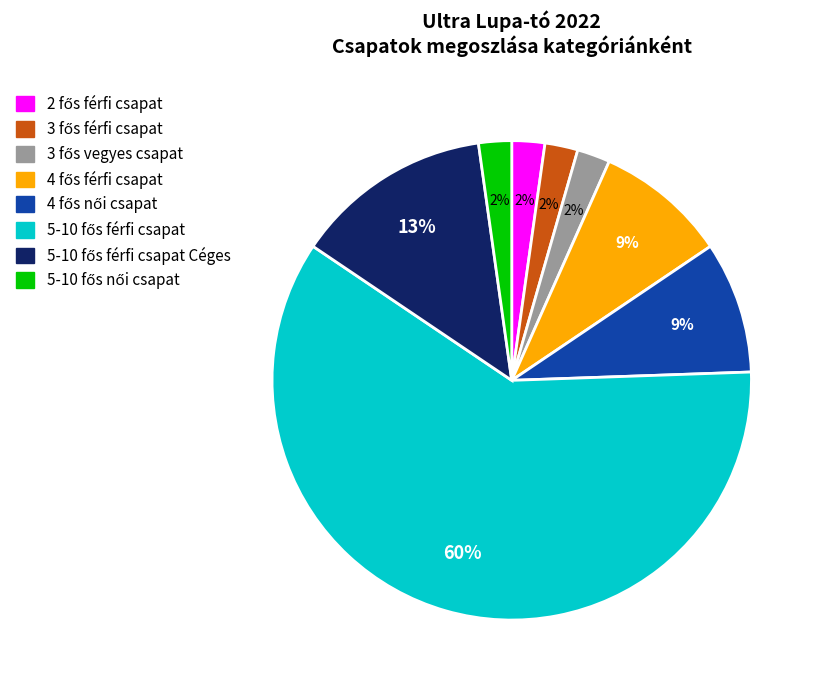

Does any single category account for the majority?

Yes